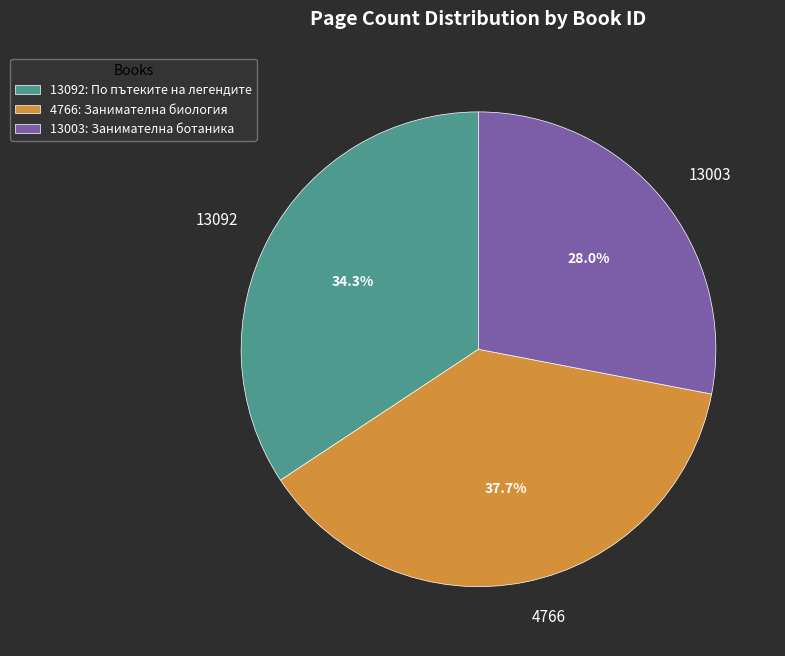

To the nearest percent, what is the difference between the largest and smallest slice percentages?

10%